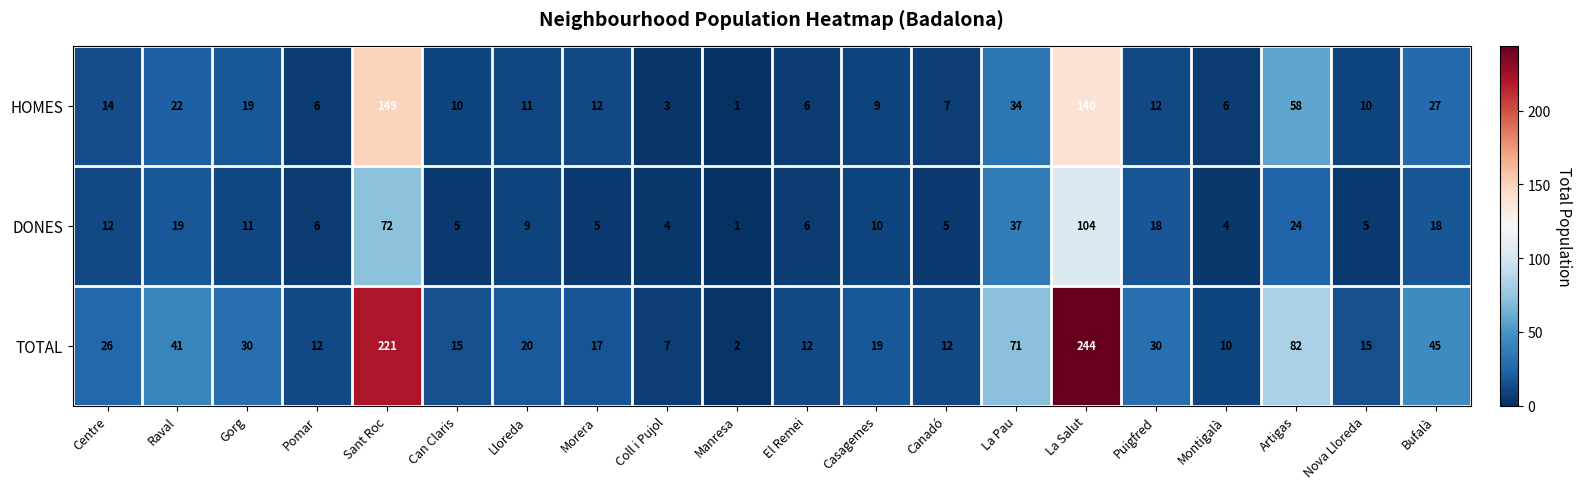

Is the value of HOMES at Pomar greater than the value of DONES at Bufalà?

No